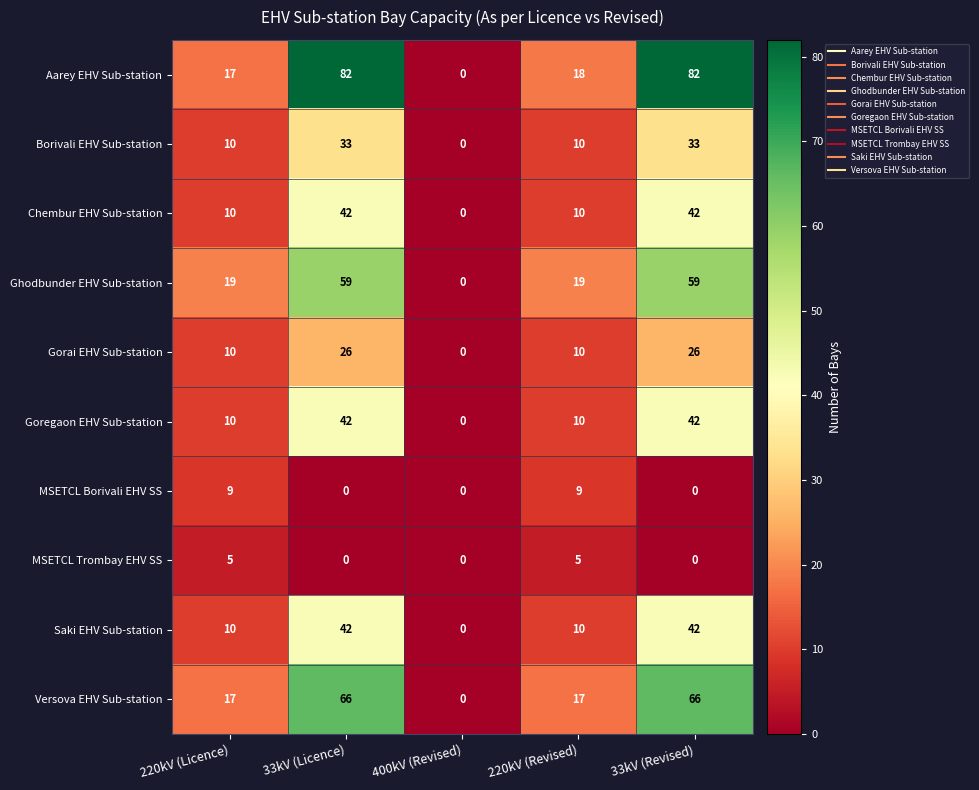

At how many categories does at least one series exceed 28?

2